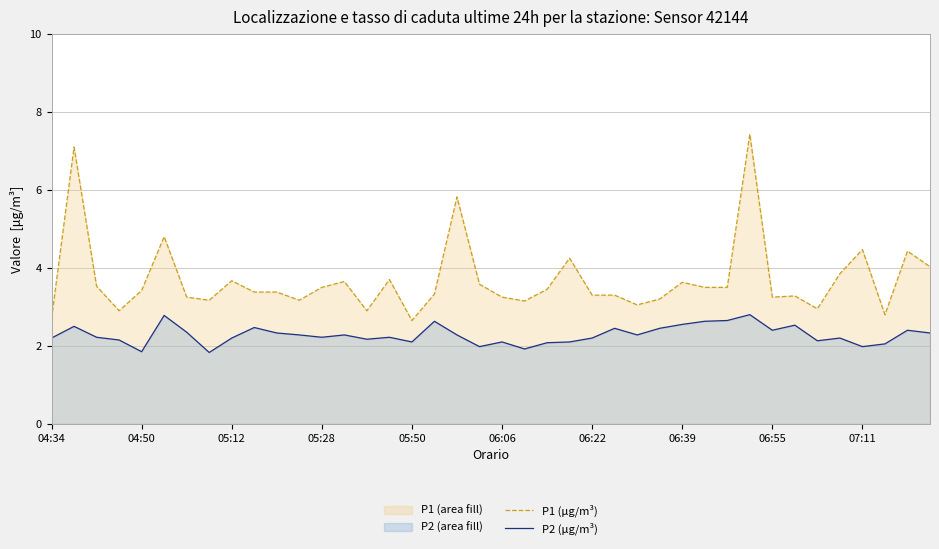

What is the highest value of the P2 (μg/m³) series?

2.8